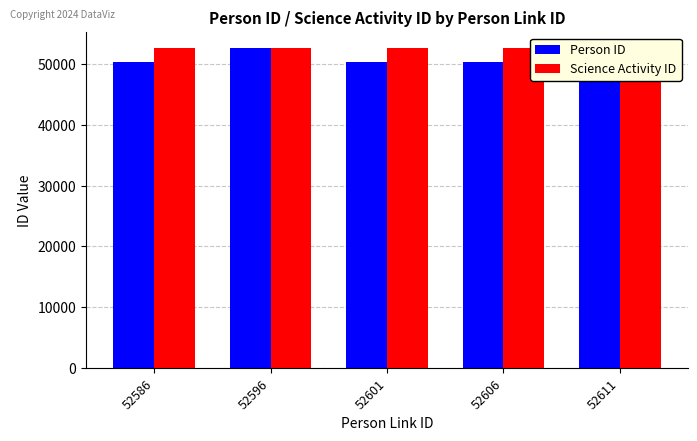

What are all the series names shown in the legend?

Person ID, Science Activity ID